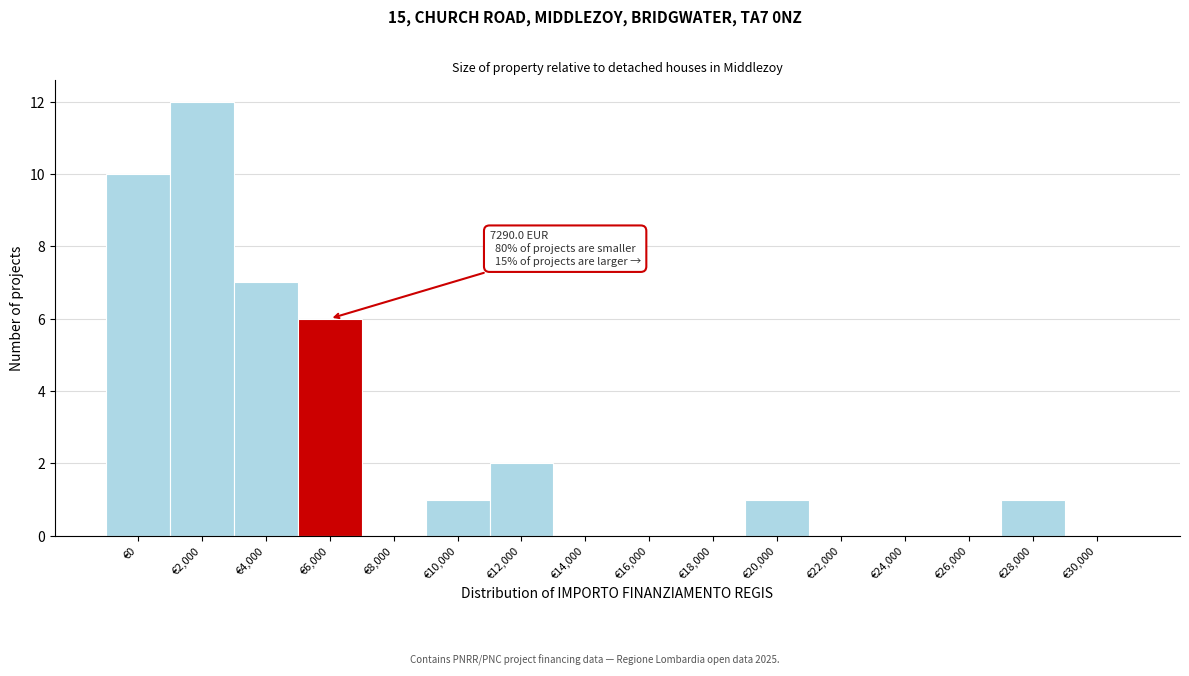

Reading left to right, what are all the values shown in this chart?

€0=10	€2,000=12	€4,000=7	€6,000=6	€8,000=0	€10,000=1	€12,000=2	€14,000=0	€16,000=0	€18,000=0	€20,000=1	€22,000=0	€24,000=0	€26,000=0	€28,000=1	€30,000=0